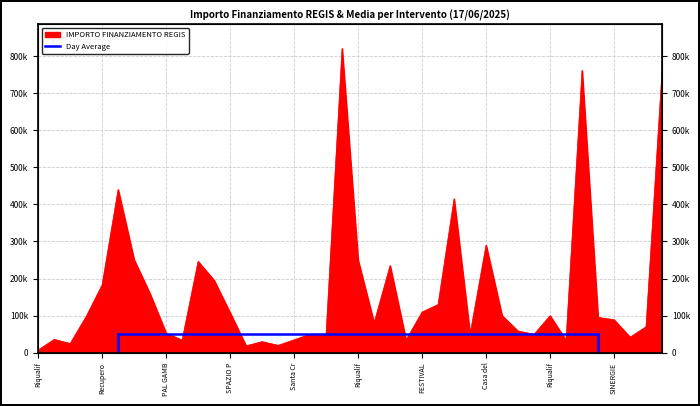

Is it true that the value at GRANAIO DELLE IDEE is 250826.2?

True